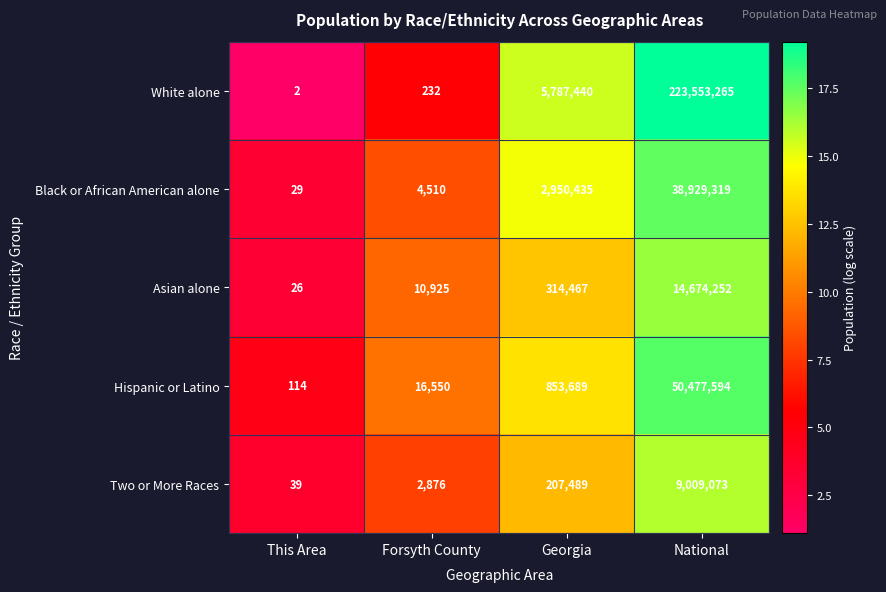

How many values in the Black or African American alone series are below 2950435?

2